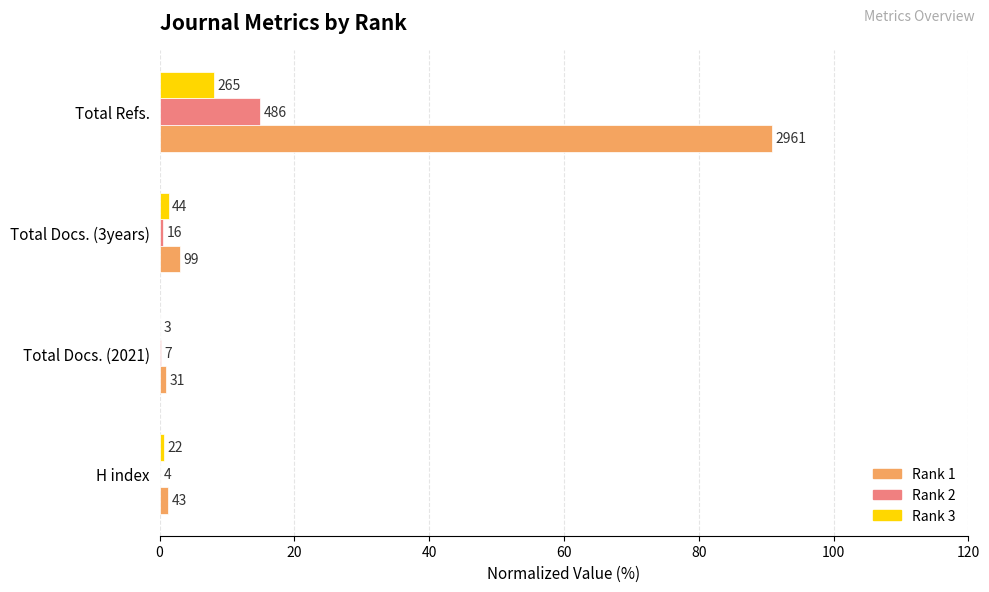

What are all the series names shown in the legend?

Rank 1, Rank 2, Rank 3